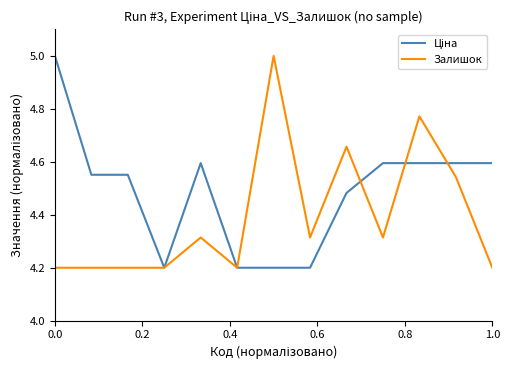

What is the average value of the Залишок series?

4.4